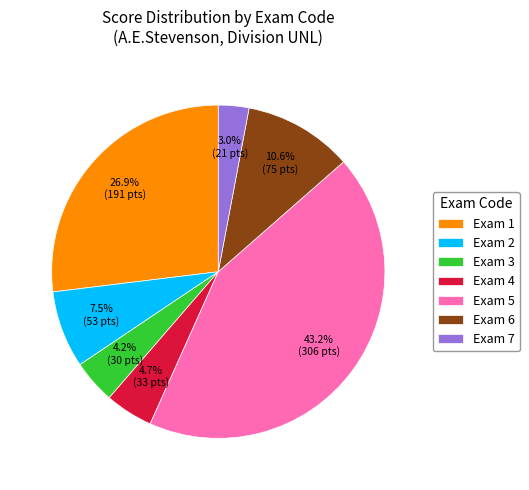

What is the ratio of the value at Exam 3 to the value at Exam 6?

0.4